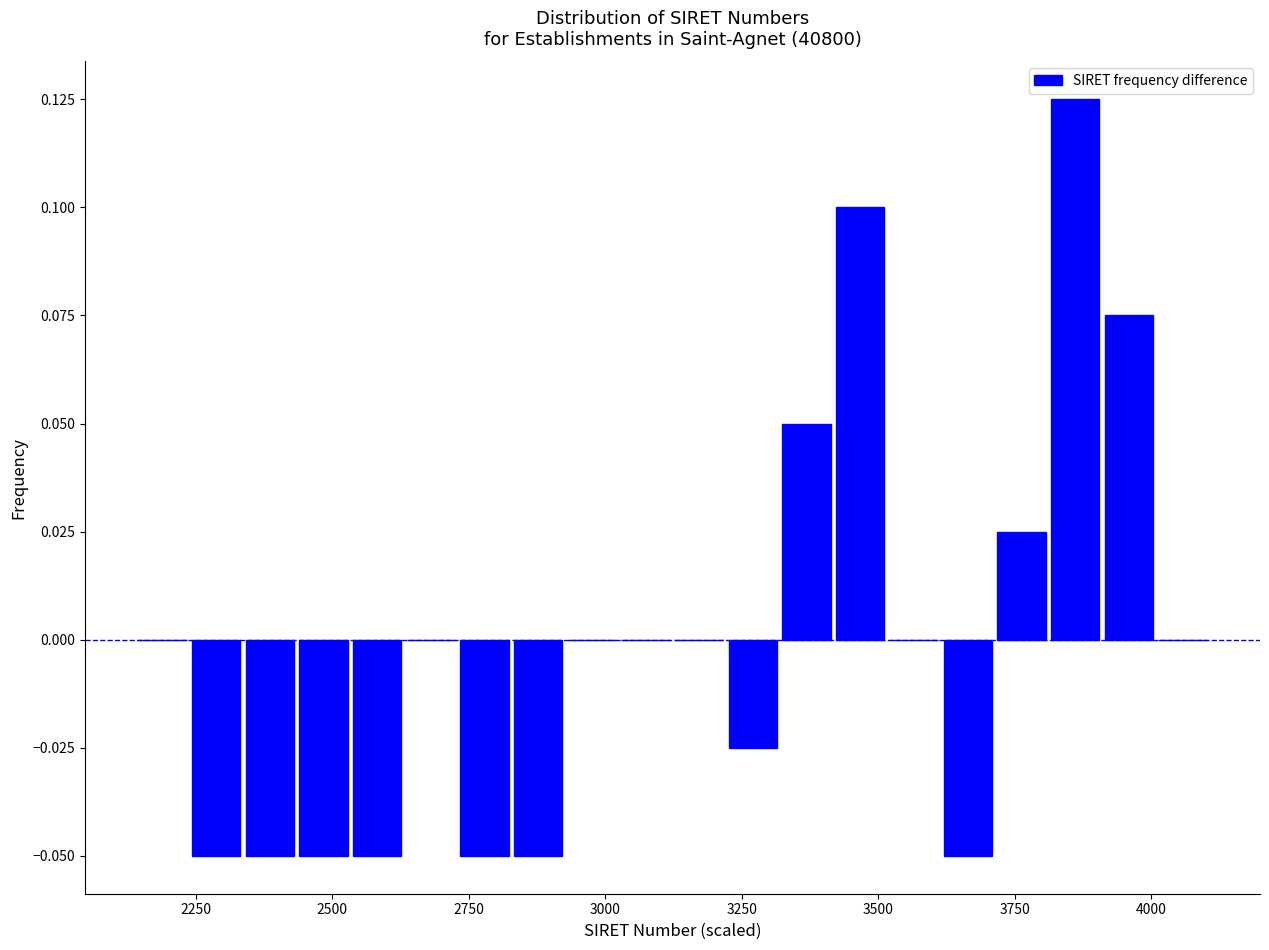

Read against the x-axis, roughly where is the centre of the tallest bar?

3850